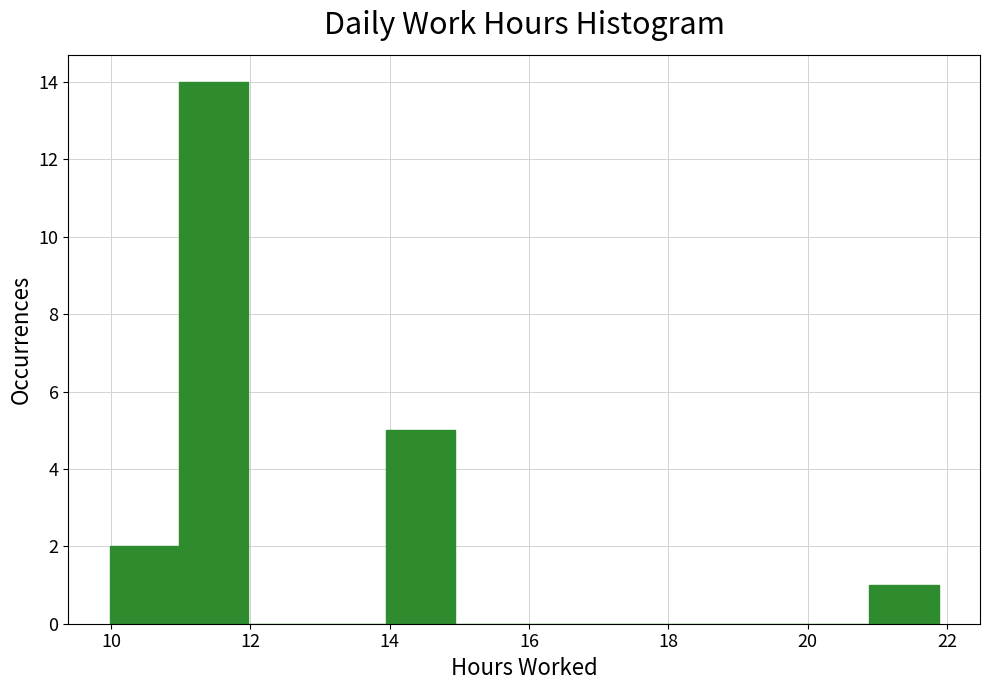

Reading left to right, list every bar in this chart as the range it spans on the x-axis followed by its height. Neither the bar edges nor the heights are printed on the chart, so give them approximately, as read against the axes.

10.0 to 11.0: 2
11.0 to 12.0: 14
12.0 to 13.0: 0
13.0 to 14.0: 0
14.0 to 15.0: 5
15.0 to 16.0: 0
16.0 to 17.0: 0
17.0 to 18.0: 0
18.0 to 19.0: 0
19.0 to 19.8: 0
19.8 to 20.8: 0
20.8 to 21.8: 1